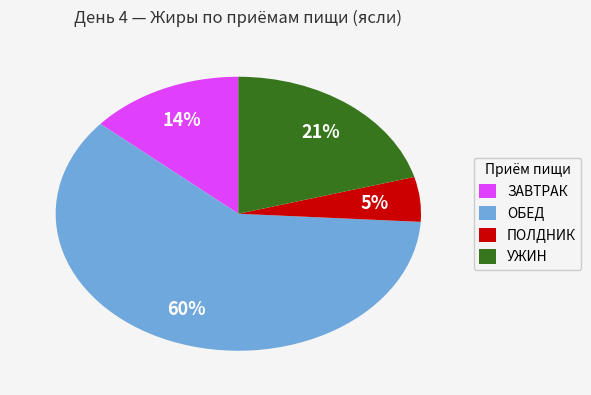

Is it true that ЗАВТРАК is 14% of the pie?

True